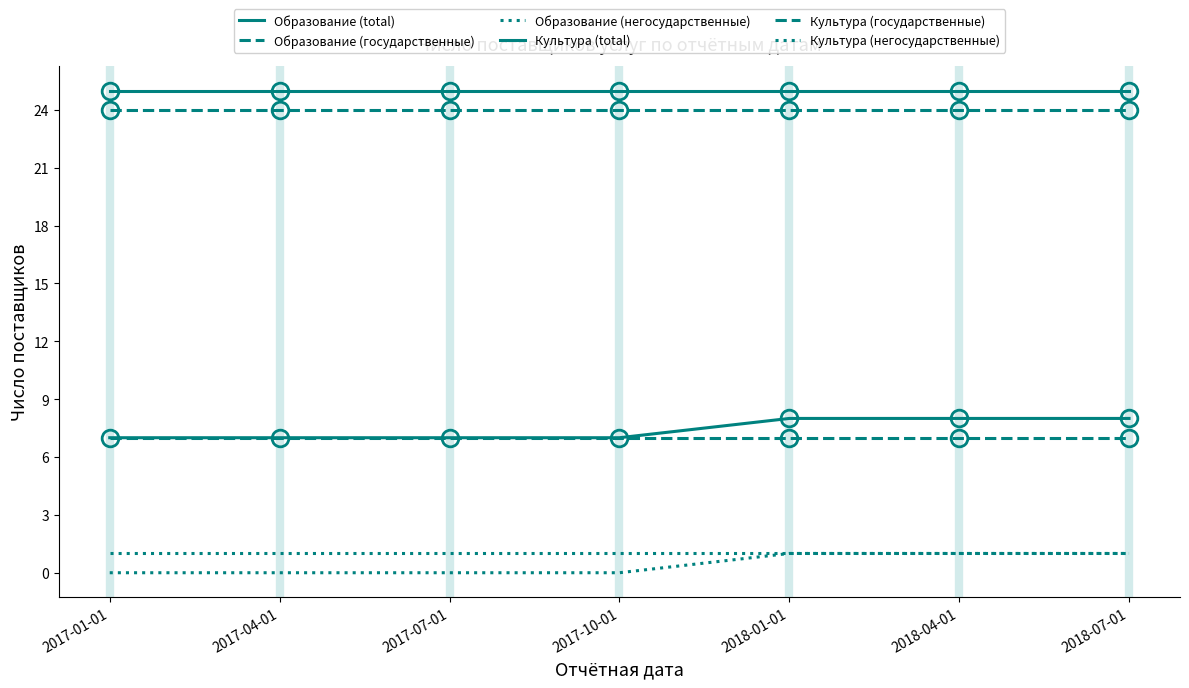

True or false: Культура (total) and Культура (негосударственные) cross at least once.

False